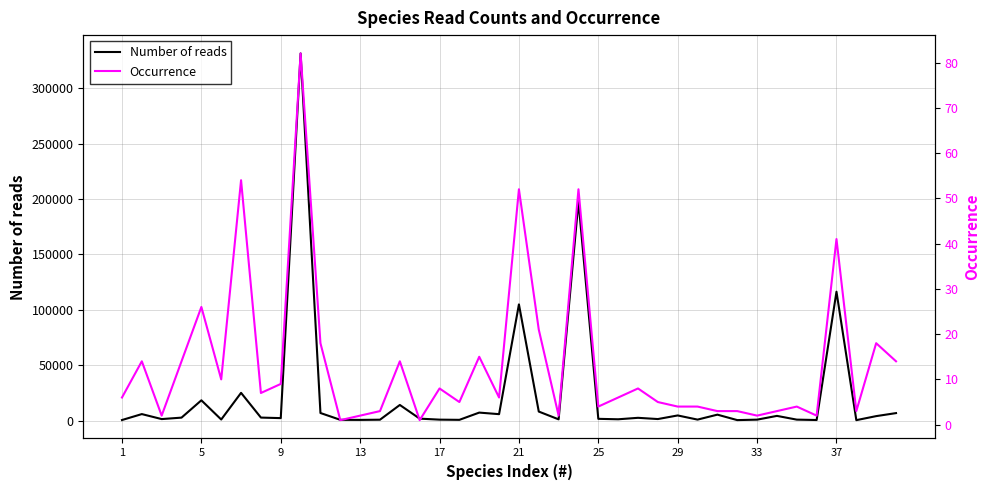

True or false: Number of reads and Occurrence intersect in this chart.

False